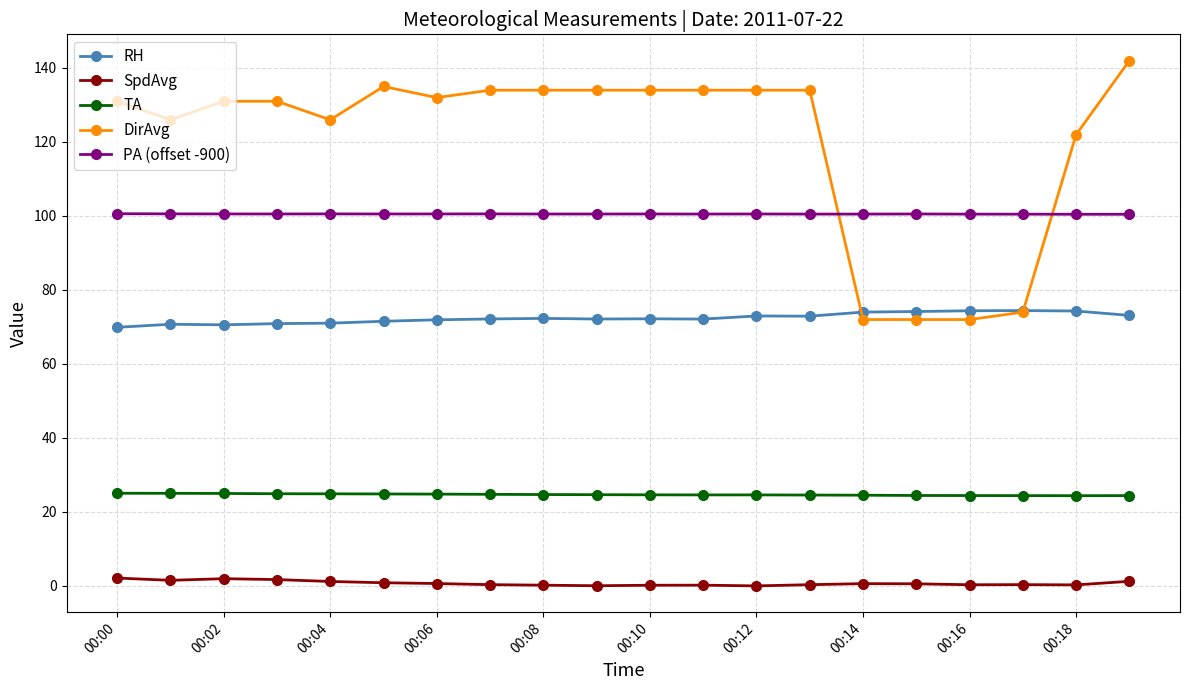

True or false: TA and PA (offset -900) intersect in this chart.

False